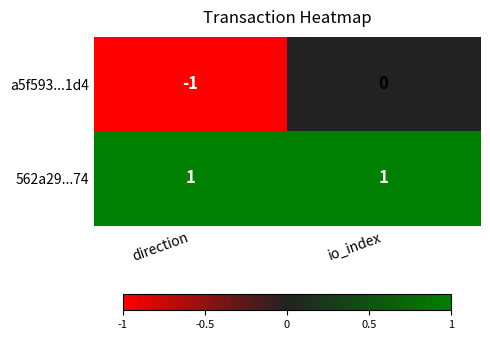

Is it true that a5f593...1d4 equals 1 at io_index?

False